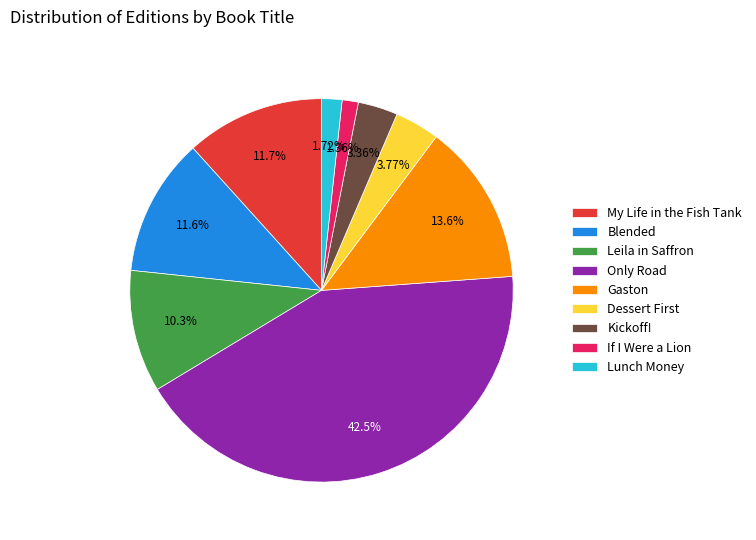

Between Gaston and Kickoff!, which is larger?

Gaston